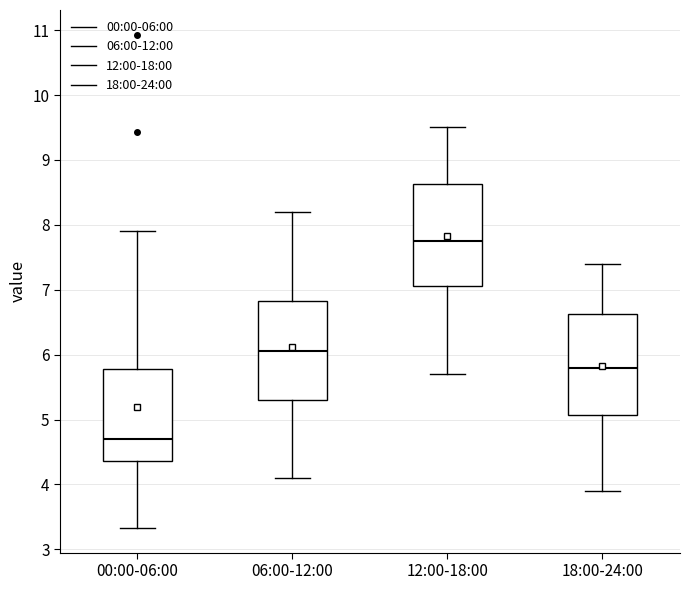

Reading left to right, transcribe this box plot: for each box, give where its median line is, the range the box spans, and where its two whiskers end, as read against the y-axis. The values are not printed on the chart, so give them approximately, as read against the axis.

00:00-06:00: median 4.7, box 4.4 to 5.8, whiskers 3.3 to 7.9
06:00-12:00: median 6.1, box 5.3 to 6.8, whiskers 4.1 to 8.2
12:00-18:00: median 7.8, box 7.1 to 8.6, whiskers 5.7 to 9.5
18:00-24:00: median 5.8, box 5.1 to 6.6, whiskers 3.9 to 7.4